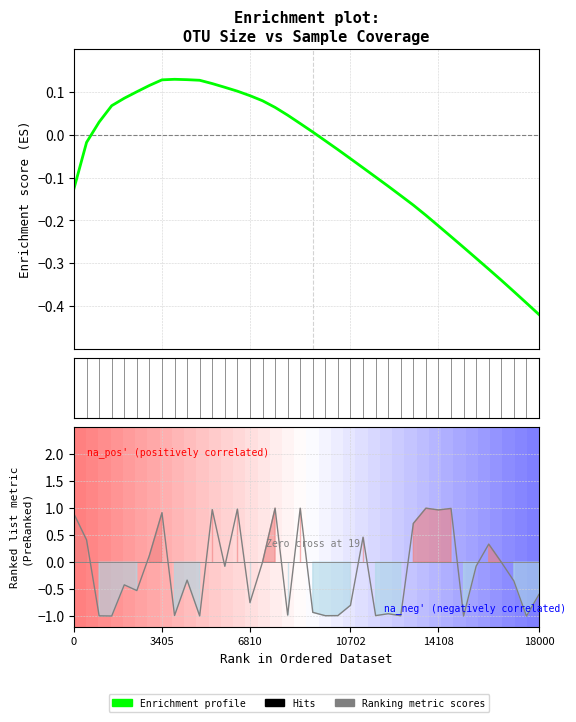

How many positive values does the Ranking metric scores series have?

14